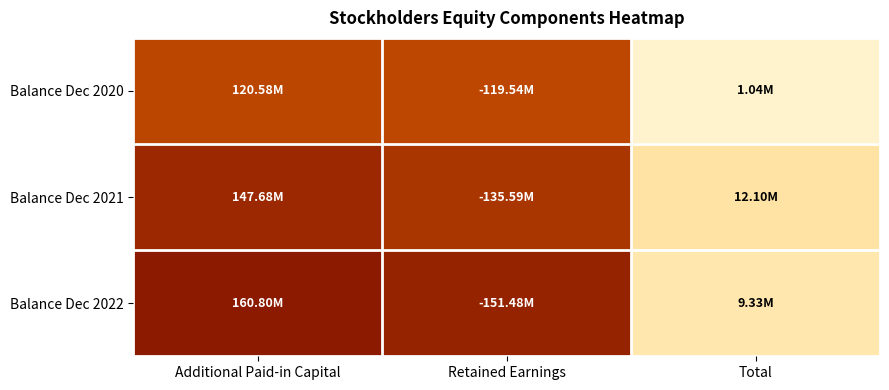

Which series has the widest spread of values?

Balance Dec 2022